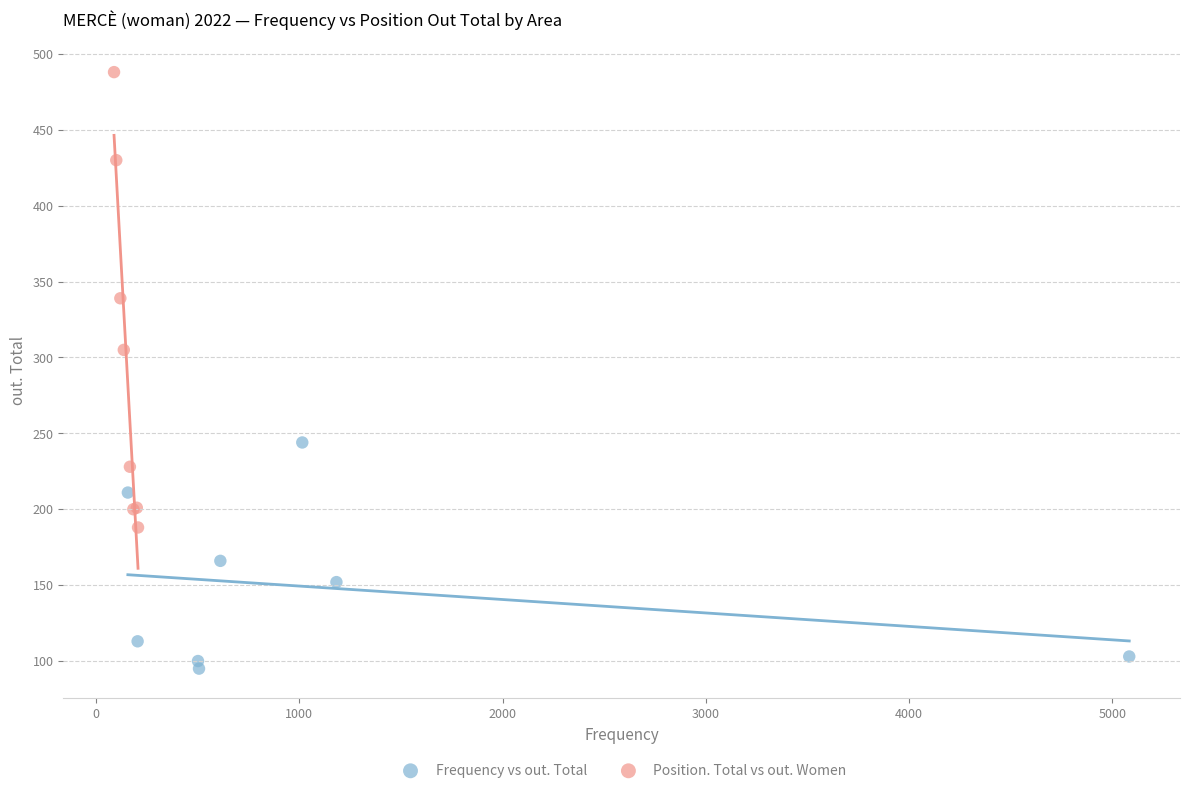

Which series has the widest spread of Y values?

Position. Total vs out. Women